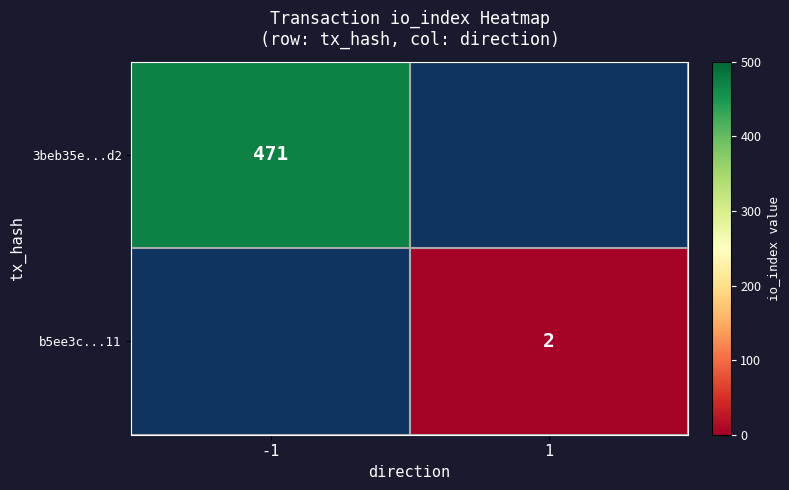

The b5ee3c...11 series shows 2 at 1. True or false?

True